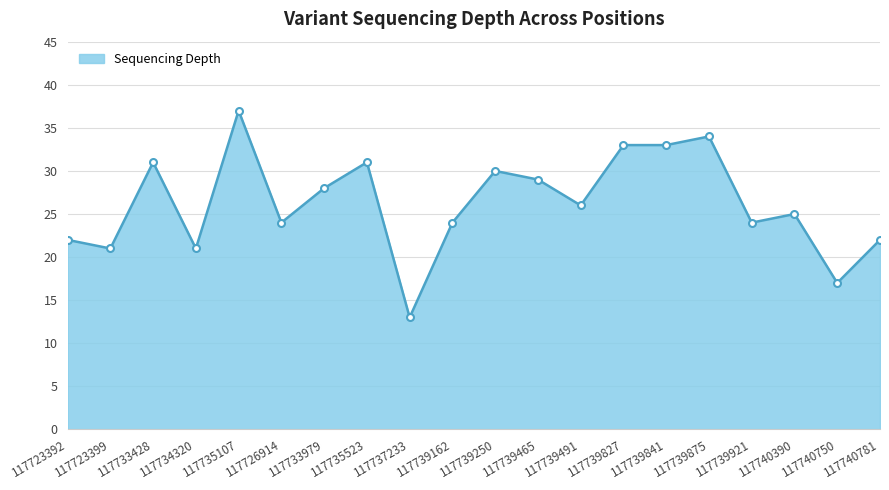

What is the change in value from 117726914 to 117739491?

+2